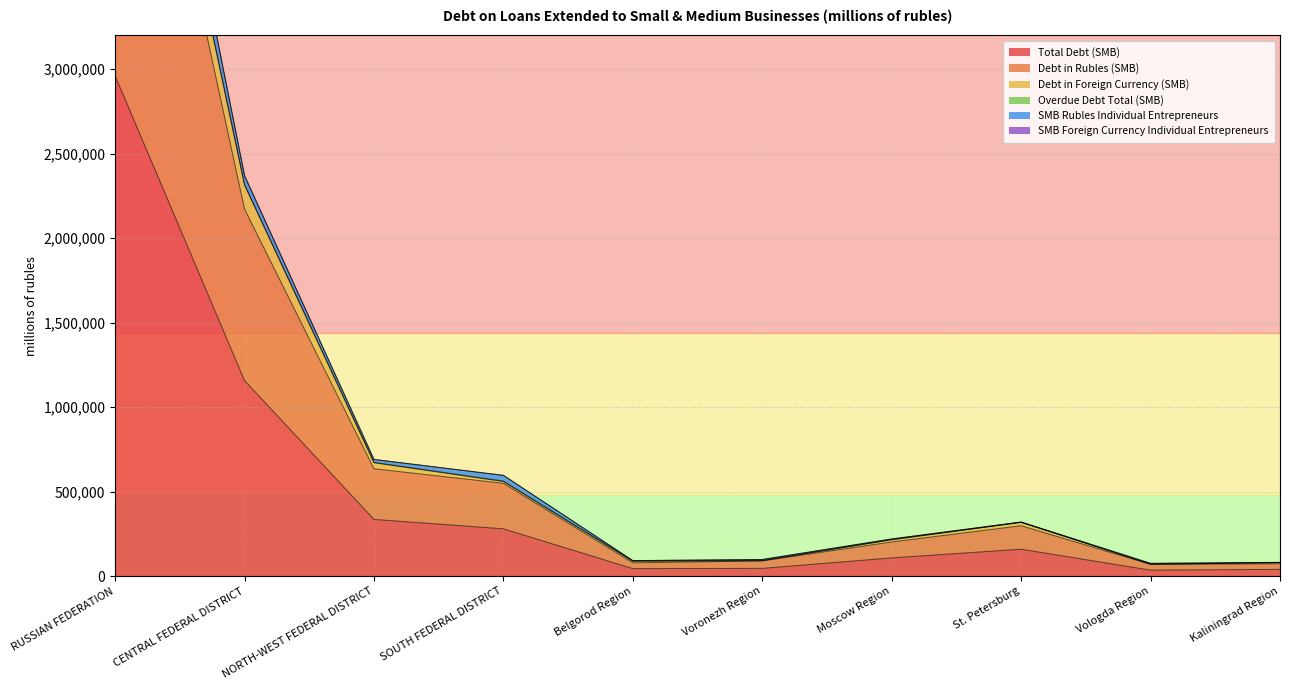

At which category is the sum across all series the highest?

RUSSIAN FEDERATION